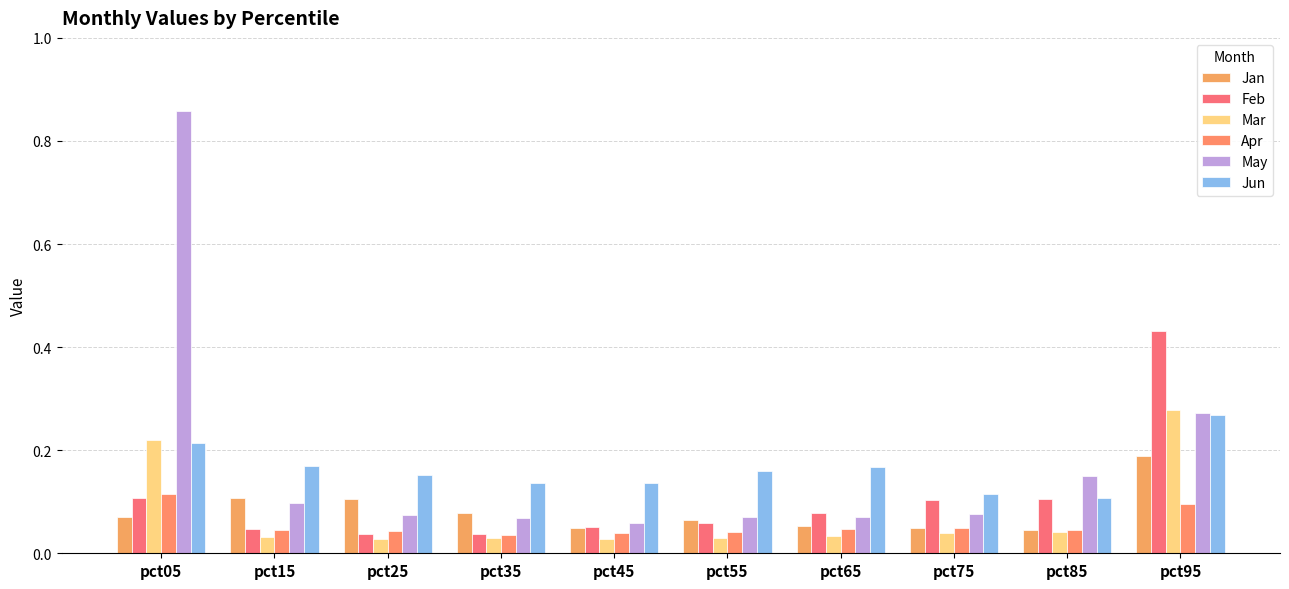

What are all the series names shown in the legend?

Jan, Feb, Mar, Apr, May, Jun